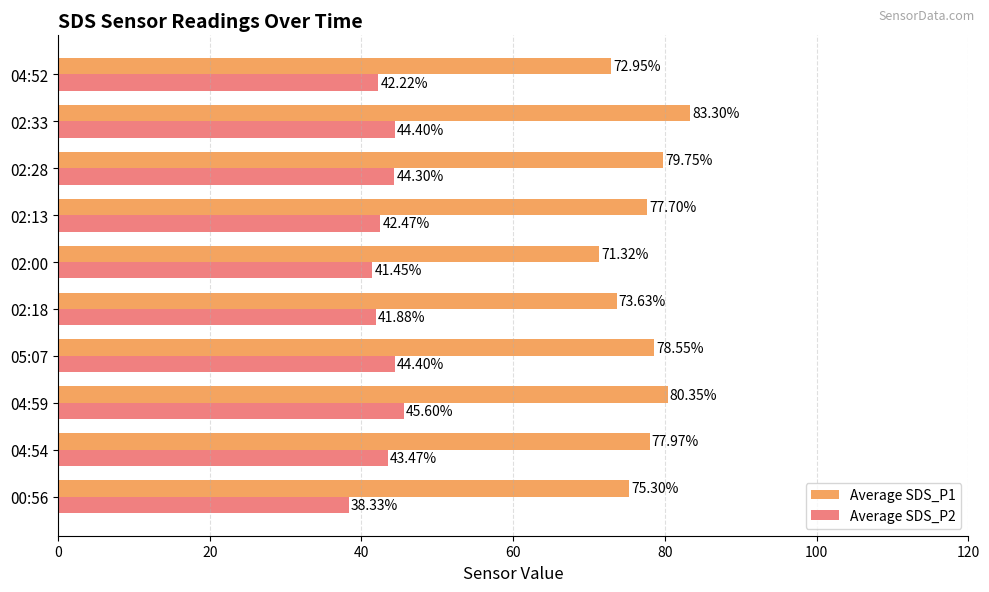

Which series changed the most between 05:07 and 02:18?

Average SDS_P1